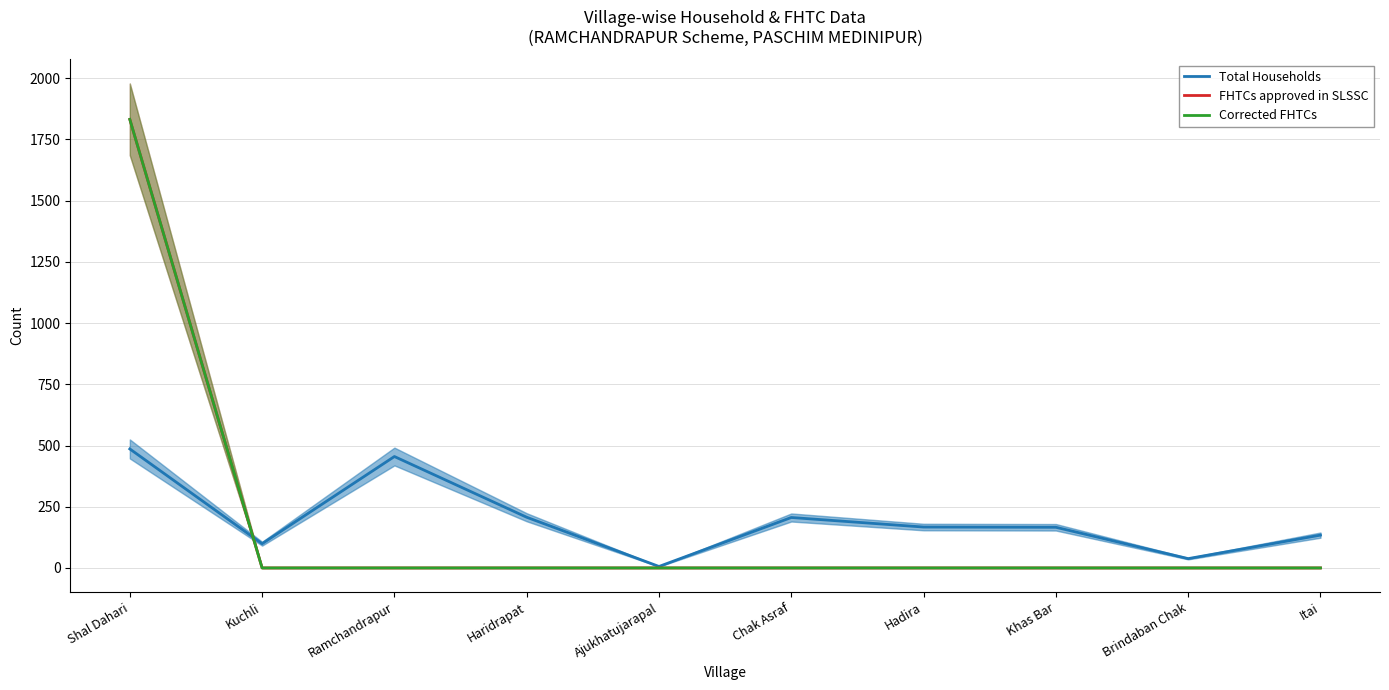

What is the difference between the maximum and minimum values in the FHTCs approved in SLSSC series?

1832